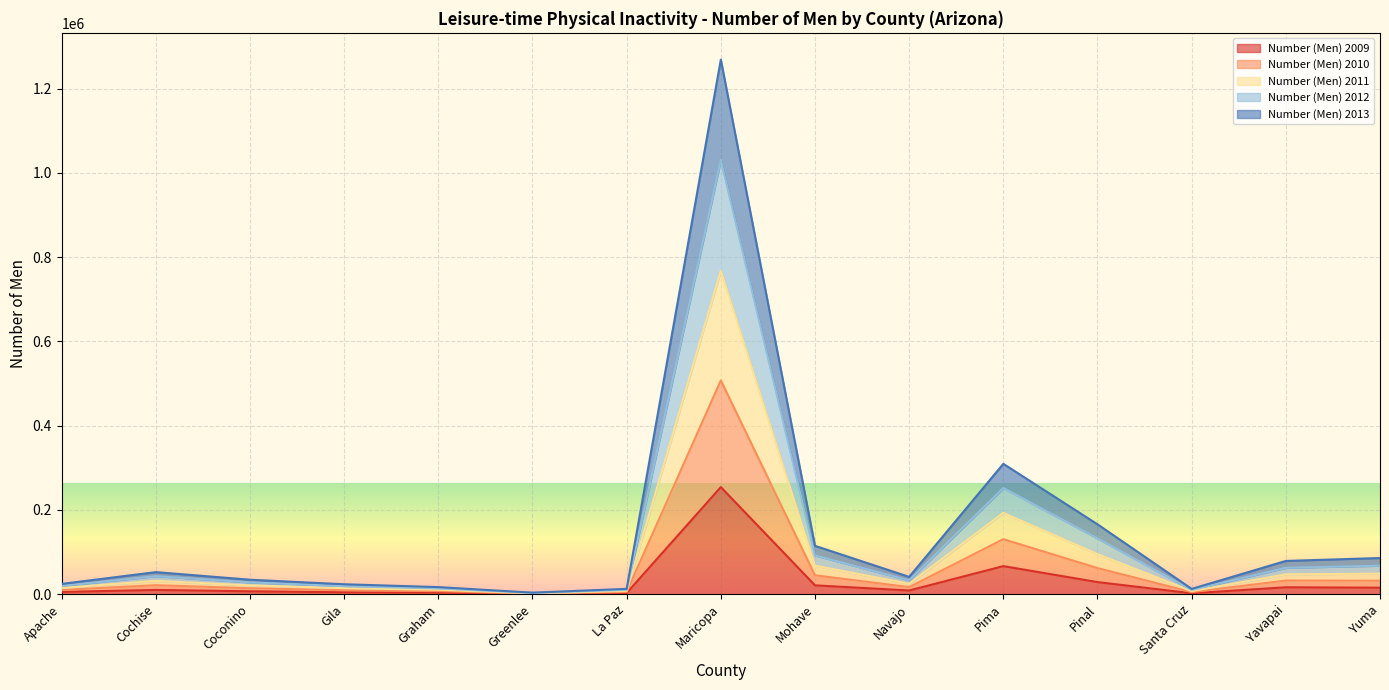

At how many categories does at least one series exceed 337015?

1